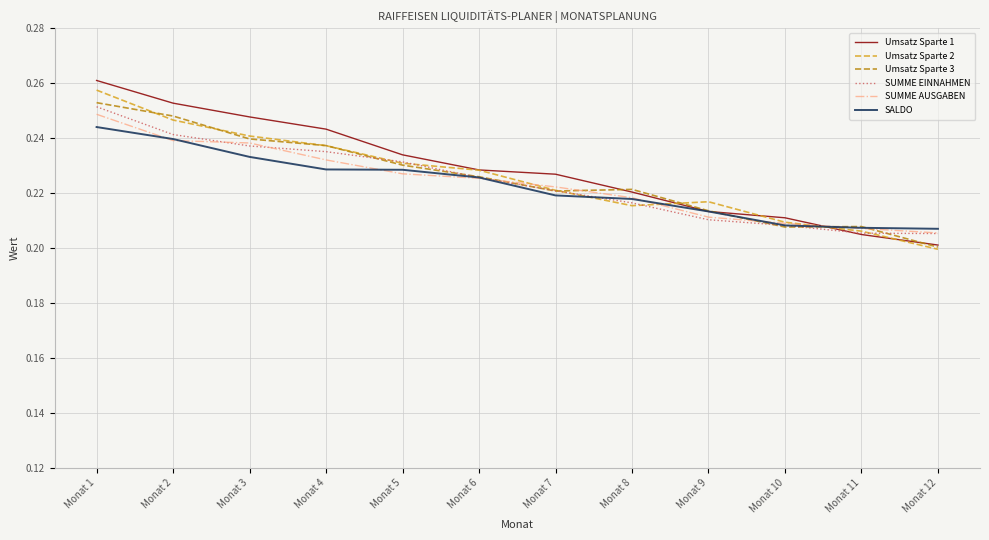

How many intersections are there between SUMME AUSGABEN and Umsatz Sparte 1?

1